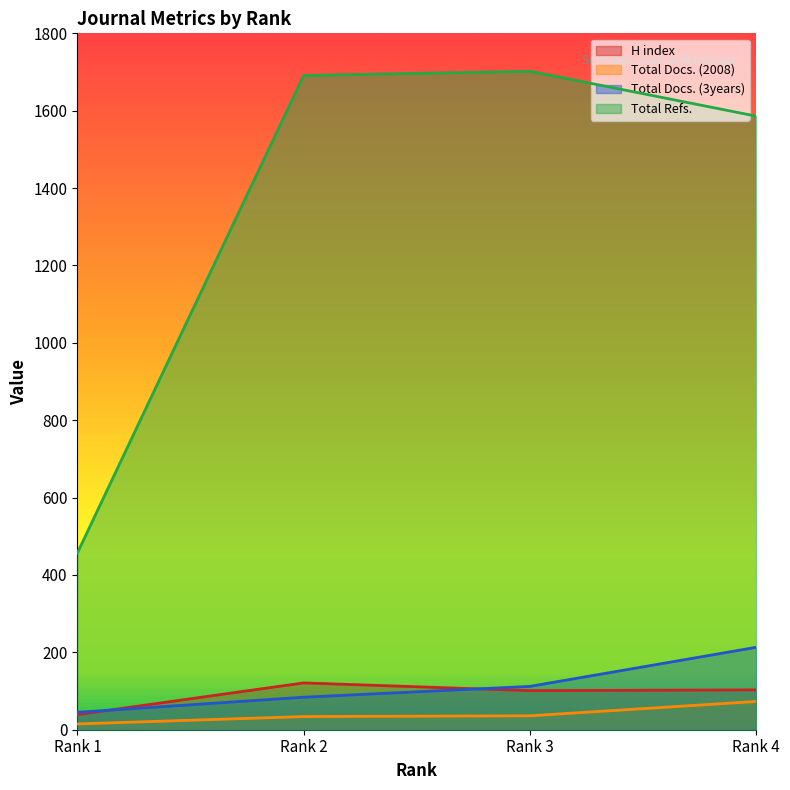

Does the chart have visible grid lines?

No